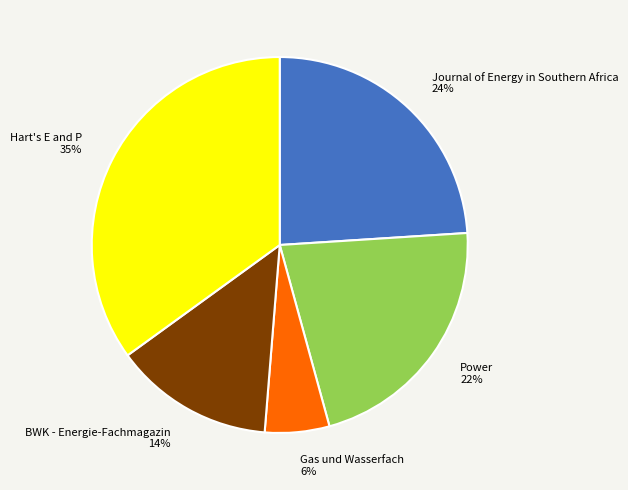

To the nearest percent, what percentage of the pie is Hart's E and P?

35%